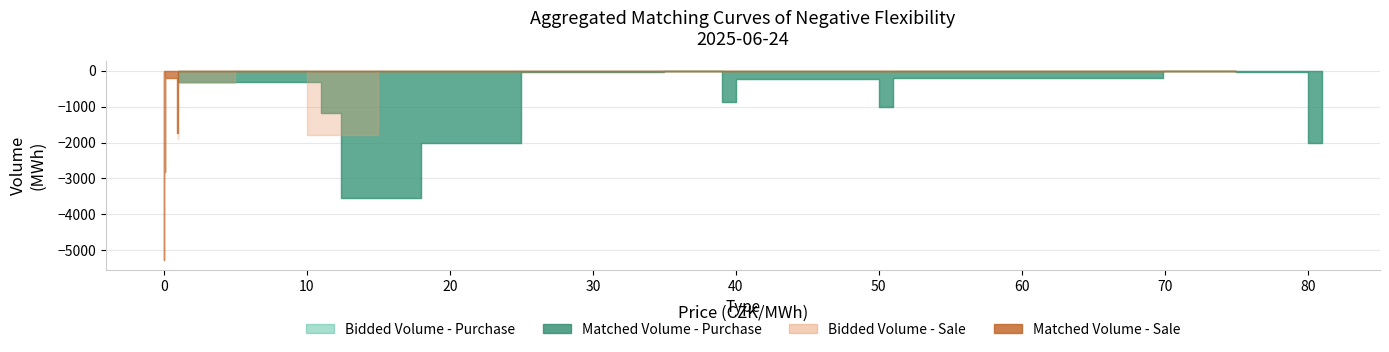

How many negative values does the Matched volume (MWh) series have?

20